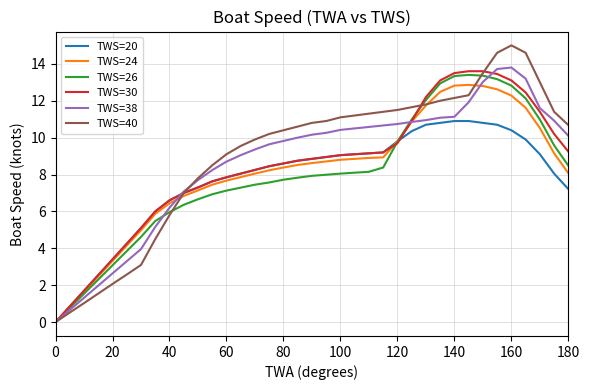

True or false: TWS=38 and TWS=26 intersect in this chart.

True